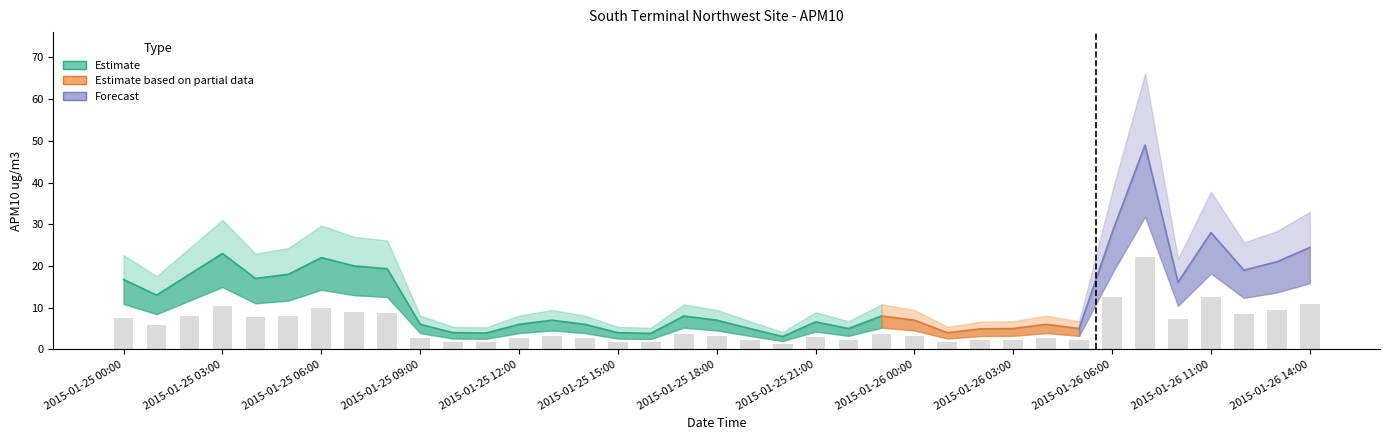

What is the sum of the values at 2015-01-25 17:00 and 2015-01-26 05:00?

5.8